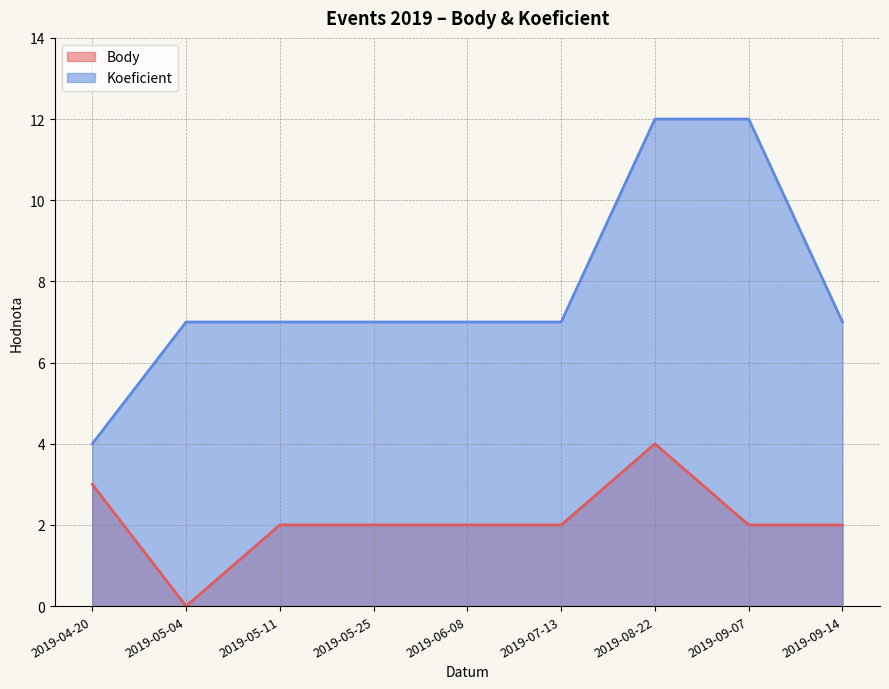

Reading left to right, what are all the values shown in this chart?

Body: 2019-04-20=3	2019-05-04=0	2019-05-11=2	2019-05-25=2	2019-06-08=2	2019-07-13=2	2019-08-22=4	2019-09-07=2	2019-09-14=2
Koeficient: 2019-04-20=4	2019-05-04=7	2019-05-11=7	2019-05-25=7	2019-06-08=7	2019-07-13=7	2019-08-22=12	2019-09-07=12	2019-09-14=7